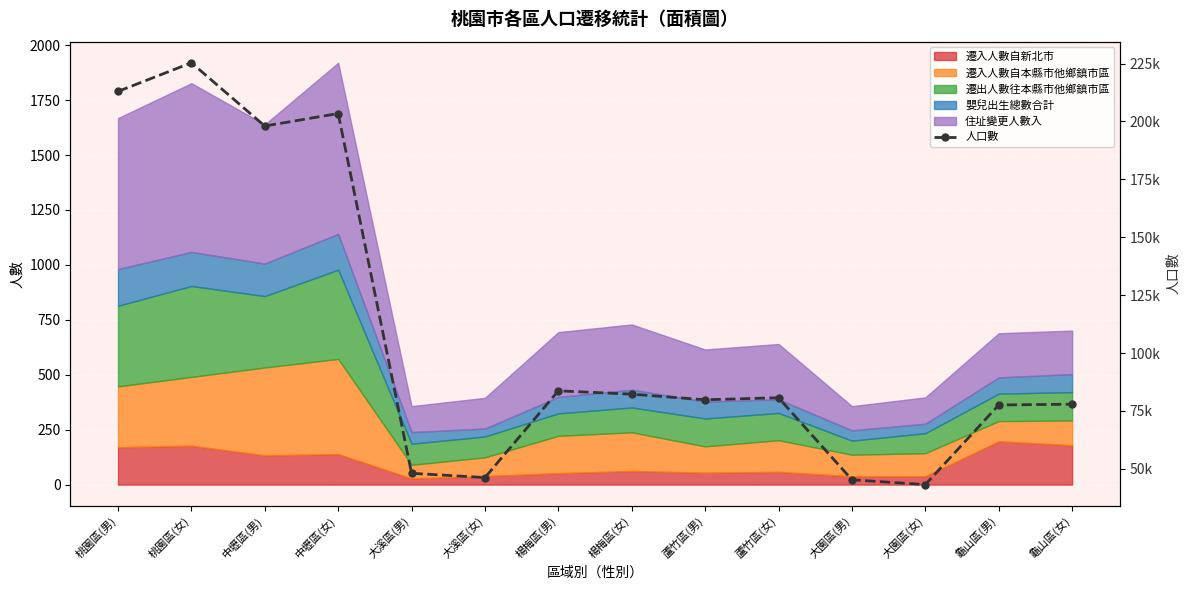

What is the change in value from 桃園區(女) to 龜山區(男)?

-147724